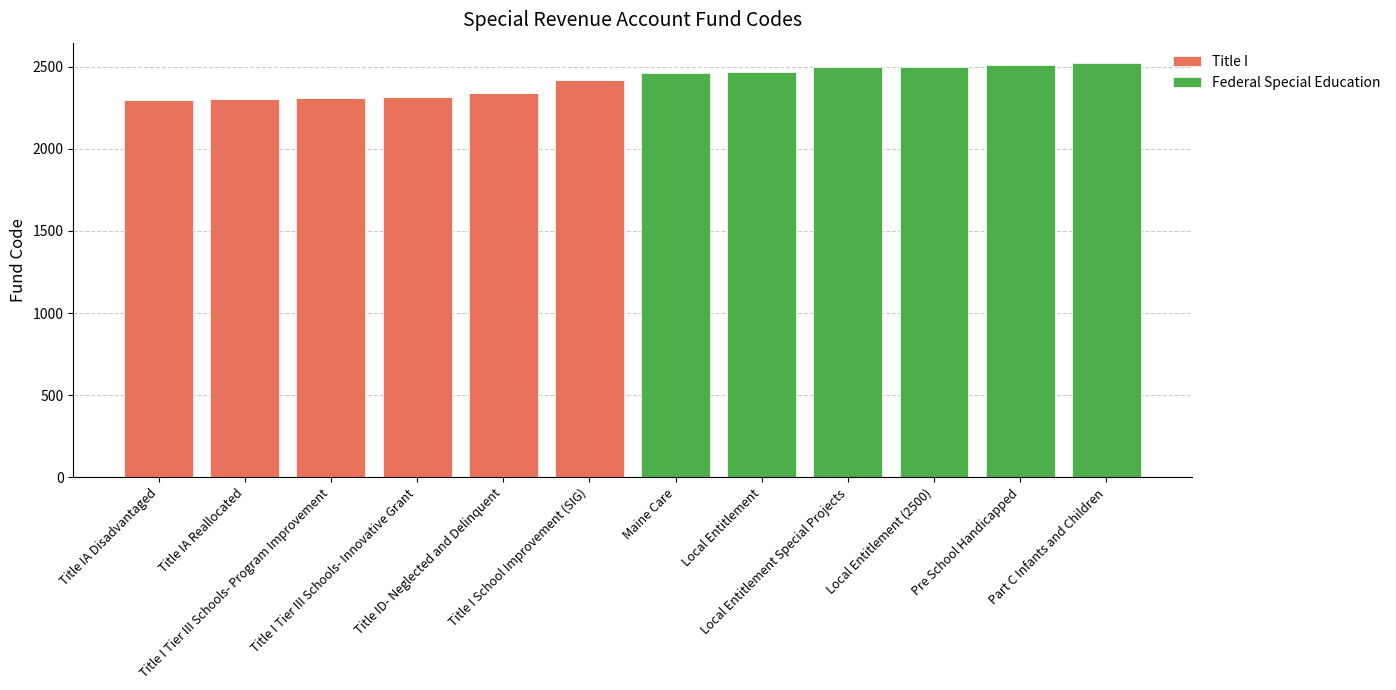

What is the highest value of the Title I series?

2420